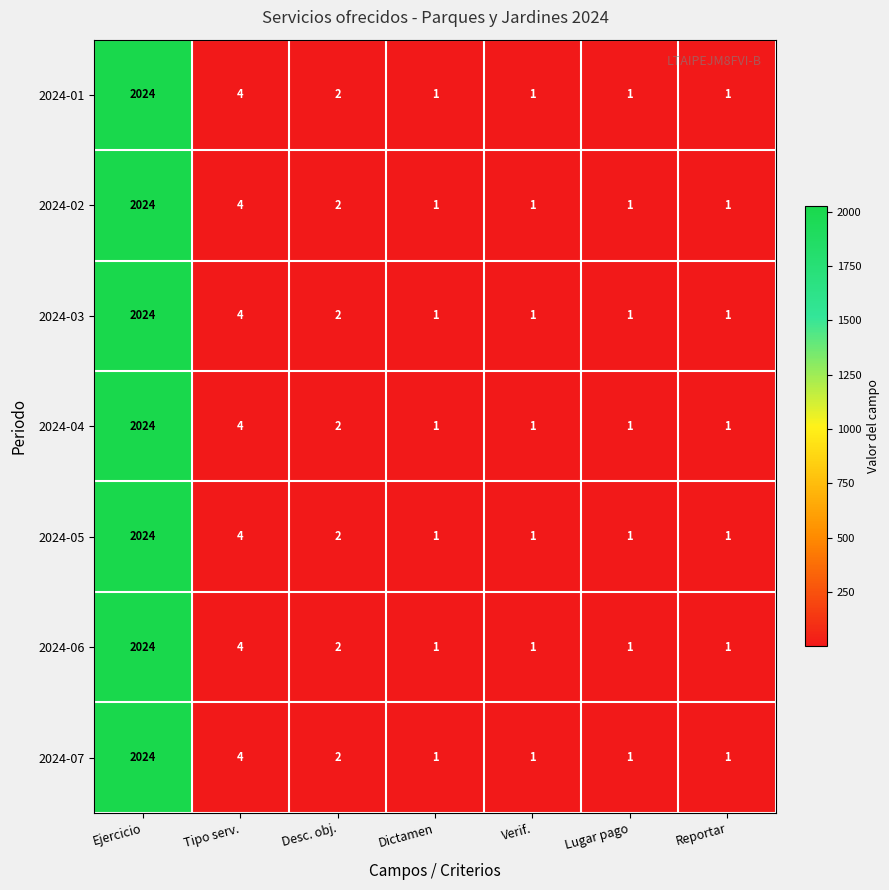

The value of 2024-03 at Desc. obj. is 2. True or false?

True